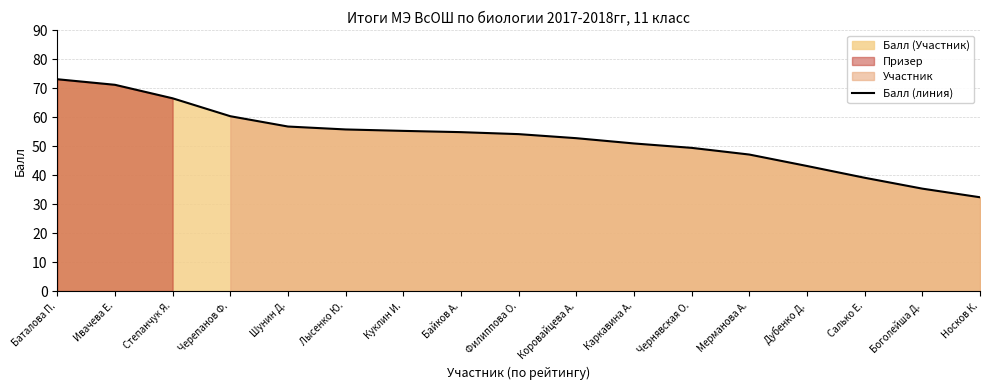

What position from the right is Байков А.?

10